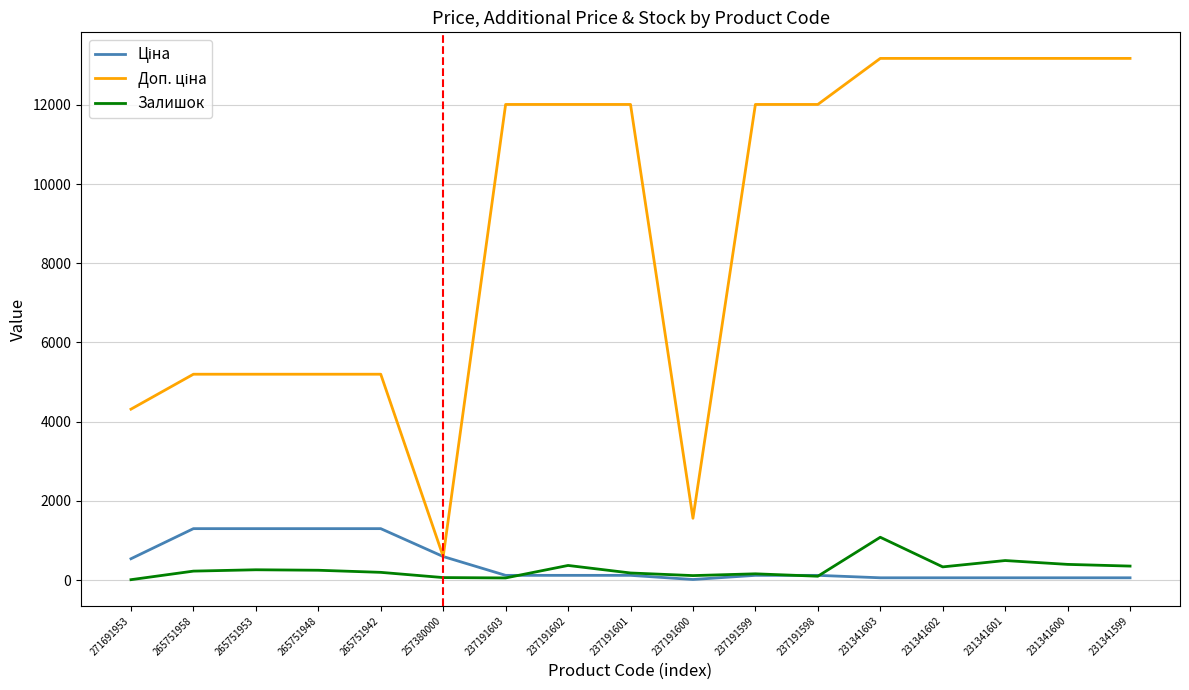

What is the greatest value displayed?

13171.5